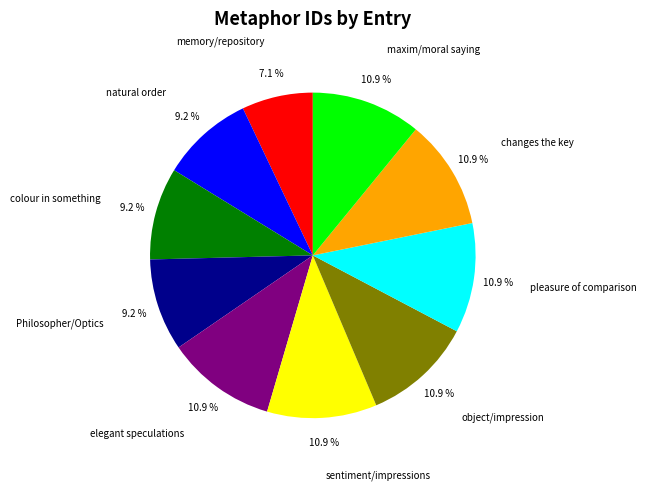

What is the smallest slice in the pie chart?

memory/repository